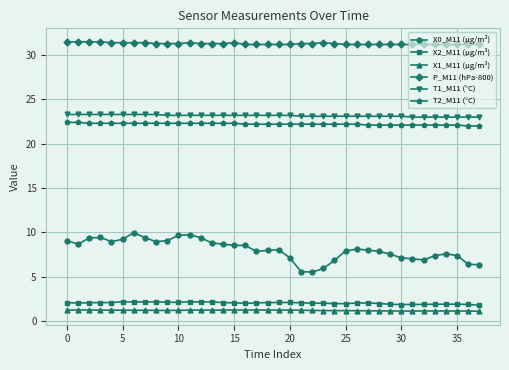

True or false: X0_M11 (μg/m³) and T2_M11 (°C) cross at least once.

False